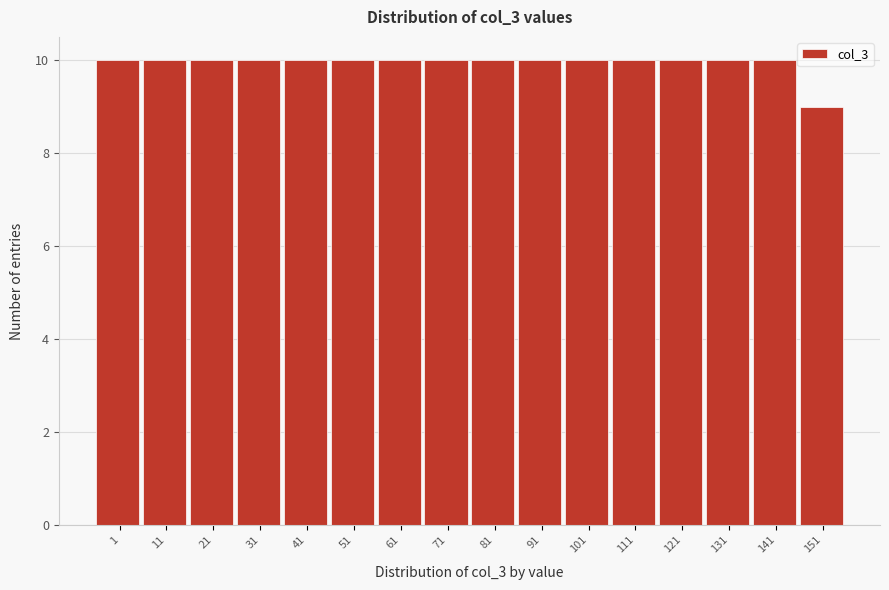

Reading right to left, transcribe all the data shown in this chart.

9	10	10	10	10	10	10	10	10	10	10	10	10	10	10	10